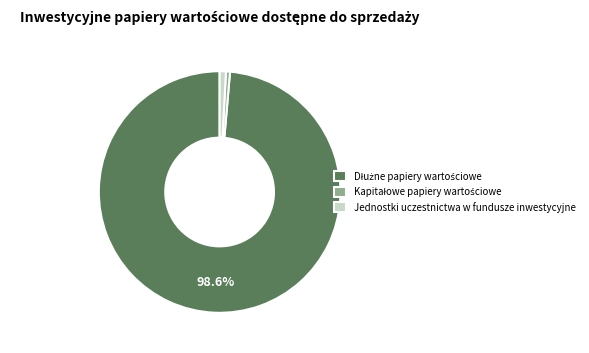

Is there a majority slice in this chart?

Yes